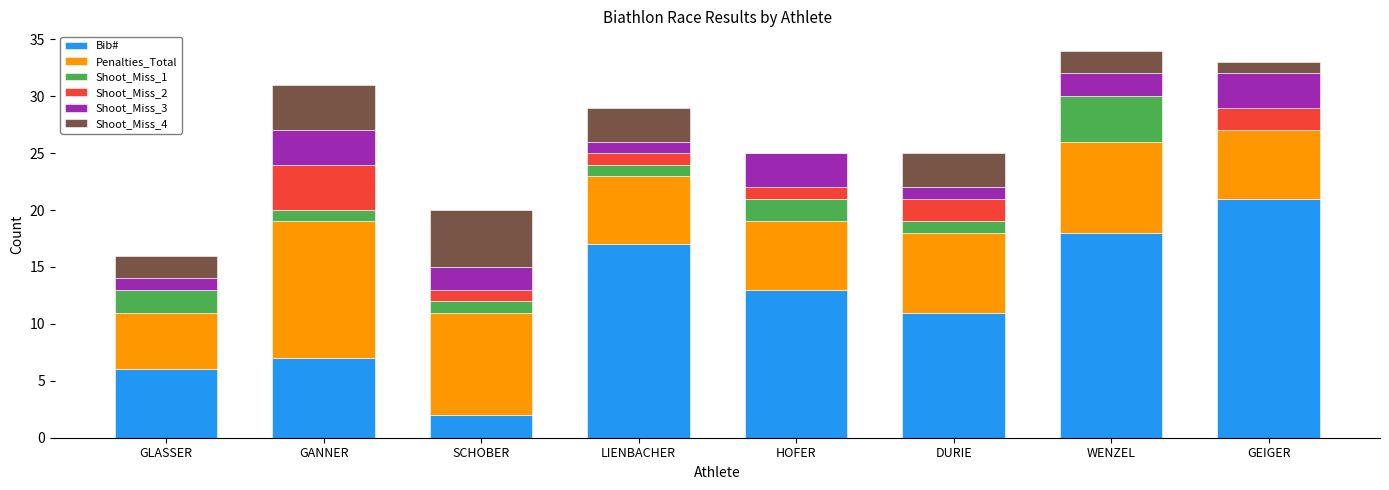

What is the total value across all series at DURIE?

25